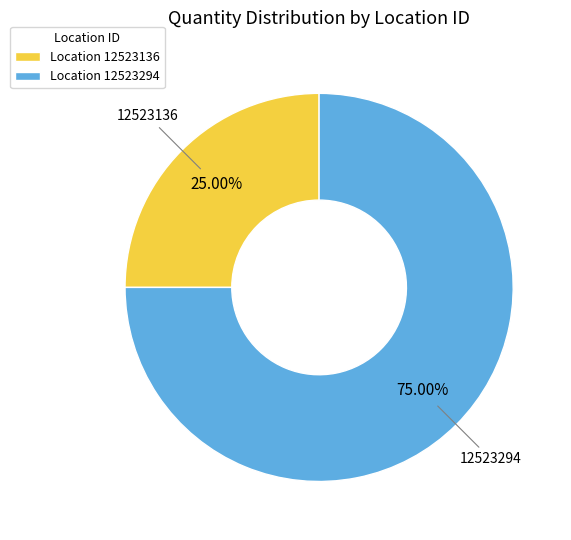

Is the sum of Location 12523294 and Location 12523136 greater than half?

Yes